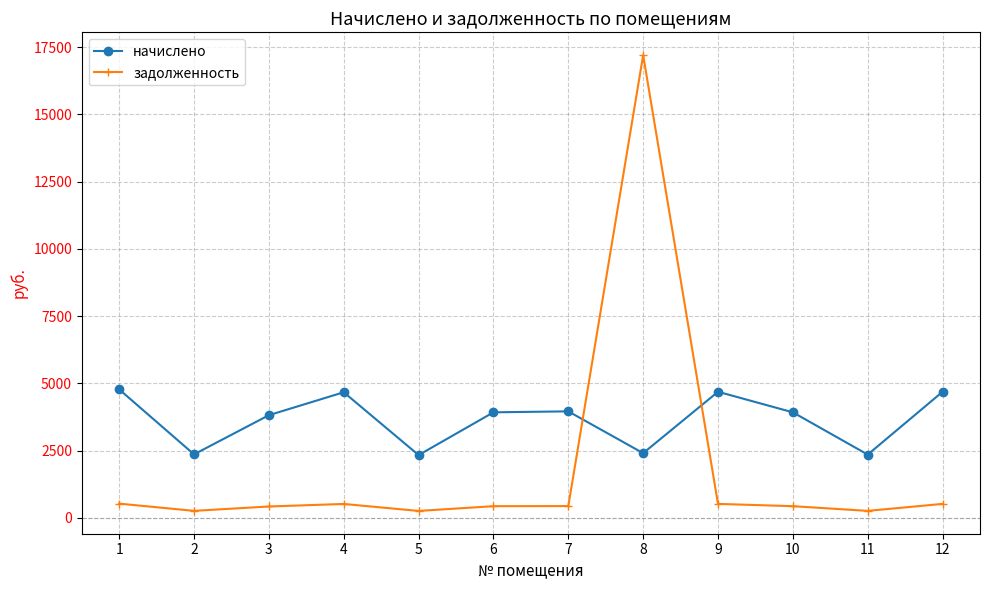

How many values in the начислено series are below 3926?

5